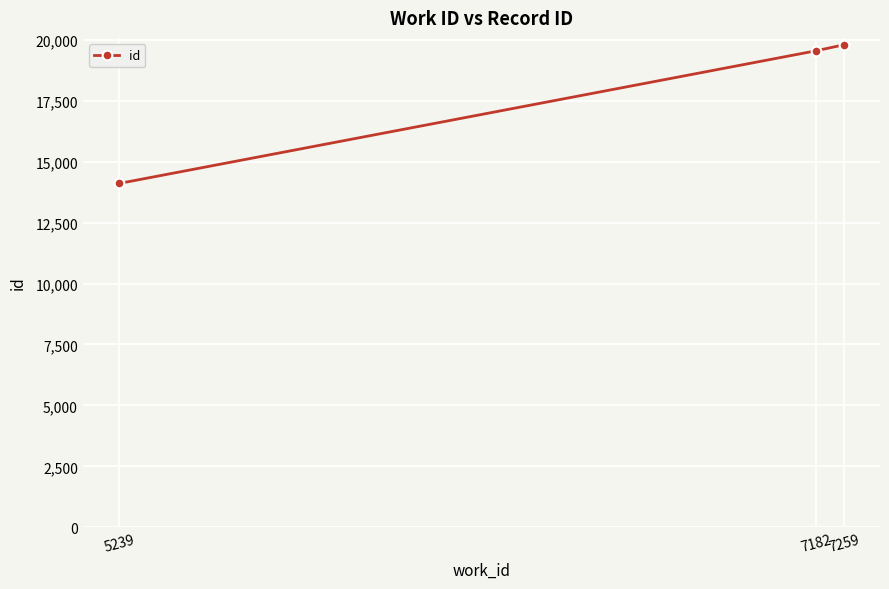

The value at 7259 is 19793. True or false?

True